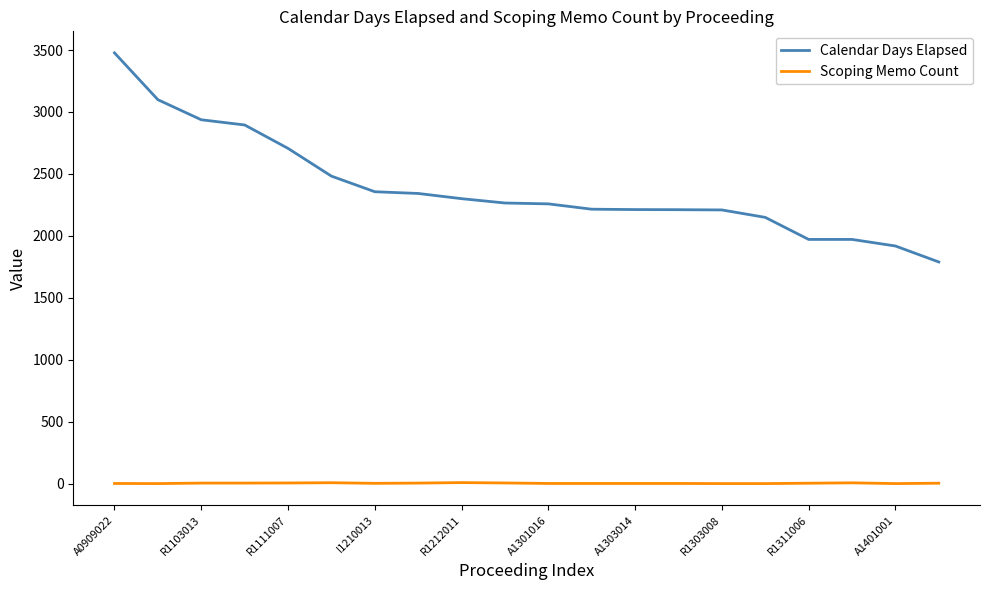

True or false: Calendar Days Elapsed and Scoping Memo Count intersect in this chart.

False